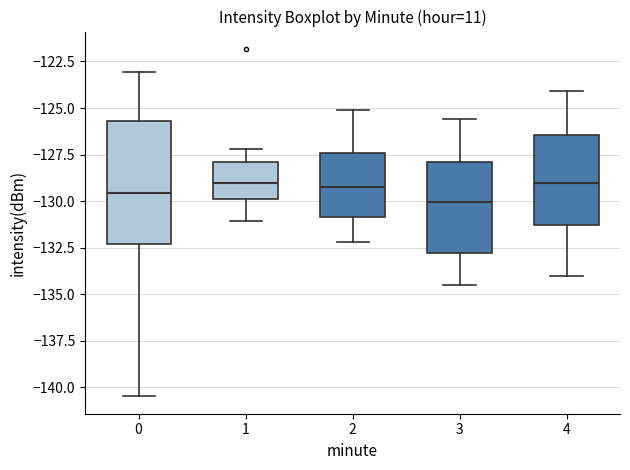

Reading left to right, read every box against the y-axis: the position of its median line, the range the box covers, and the ends of its whiskers. The values are not printed on the chart, so give them approximately, as read against the axis.

0: median -129.5, box -132.5 to -125.5, whiskers -140.5 to -123.0
1: median -129.0, box -130.0 to -128.0, whiskers -131.0 to -127.0
2: median -129.0, box -131.0 to -127.5, whiskers -132.0 to -125.0
3: median -130.0, box -133.0 to -128.0, whiskers -134.5 to -125.5
4: median -129.0, box -131.5 to -126.5, whiskers -134.0 to -124.0